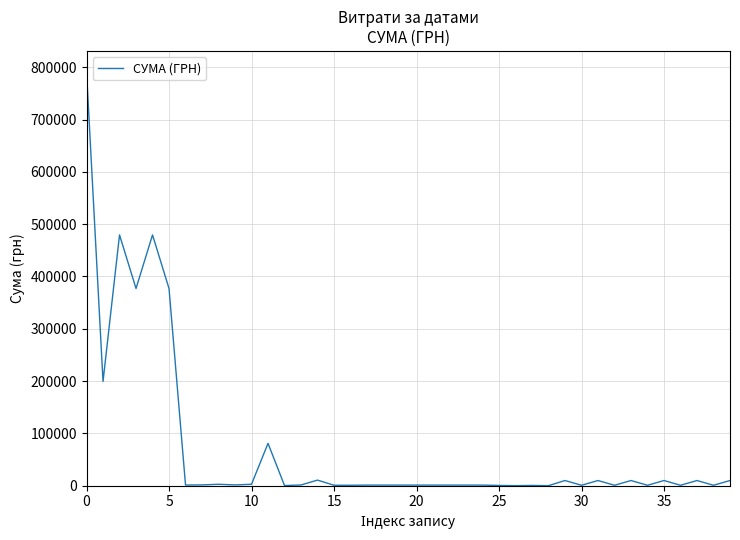

What is the greatest value displayed?

791575.8